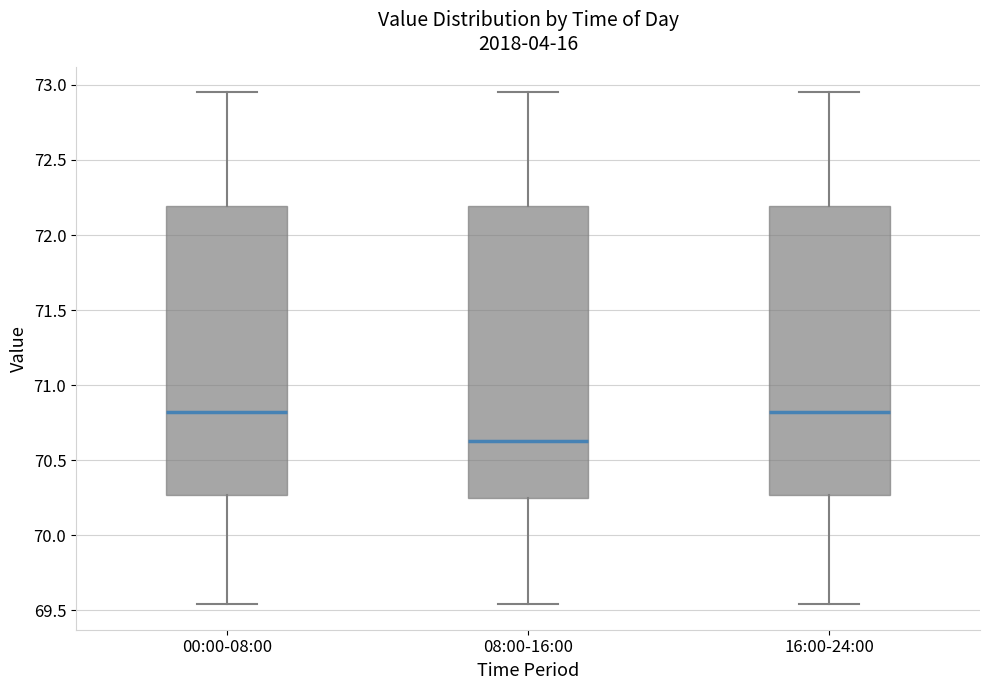

Reading left to right, read every box against the y-axis: the position of its median line, the range the box covers, and the ends of its whiskers. The values are not printed on the chart, so give them approximately, as read against the axis.

00:00-08:00: median 70.80, box 70.25 to 72.20, whiskers 69.55 to 72.95
08:00-16:00: median 70.65, box 70.25 to 72.20, whiskers 69.55 to 72.95
16:00-24:00: median 70.80, box 70.25 to 72.20, whiskers 69.55 to 72.95